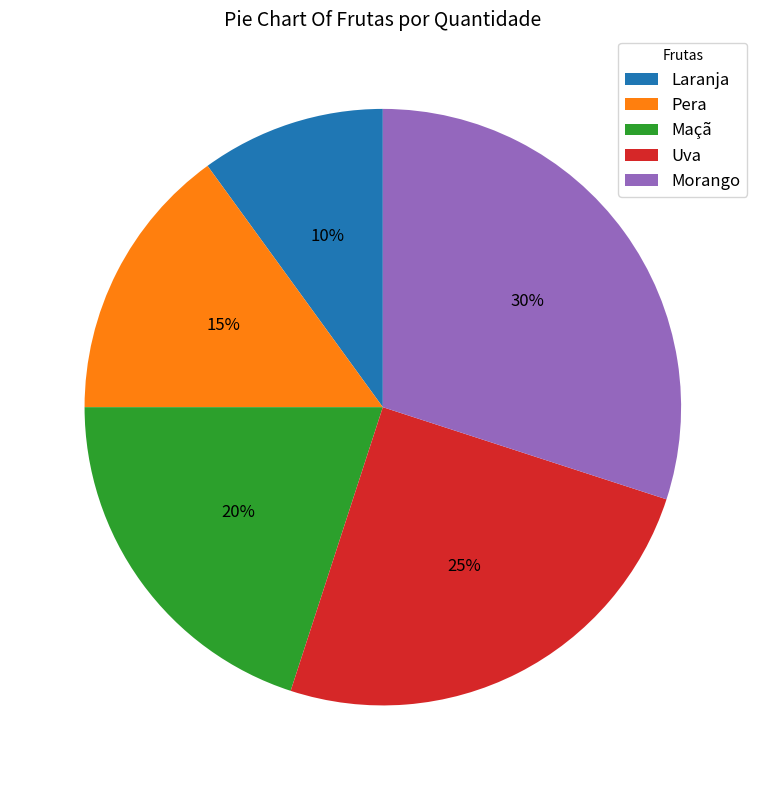

Which slice is the largest?

Morango